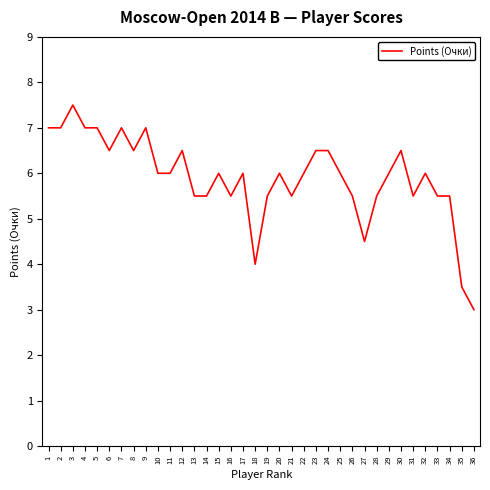

Does the chart display data point markers on the line(s)?

No